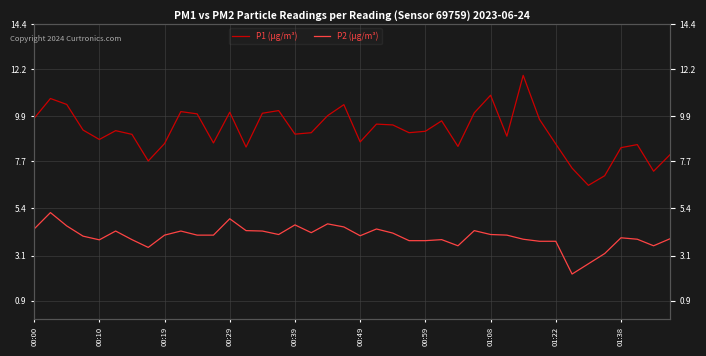

List the series in order of their overall mean, lowest first.

P2 (µg/m³), P1 (µg/m³)